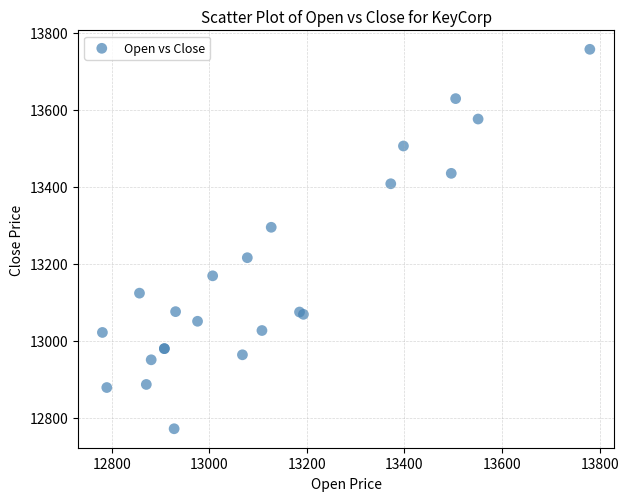

What Y value in the scatter plot is closest to 13264?

13295